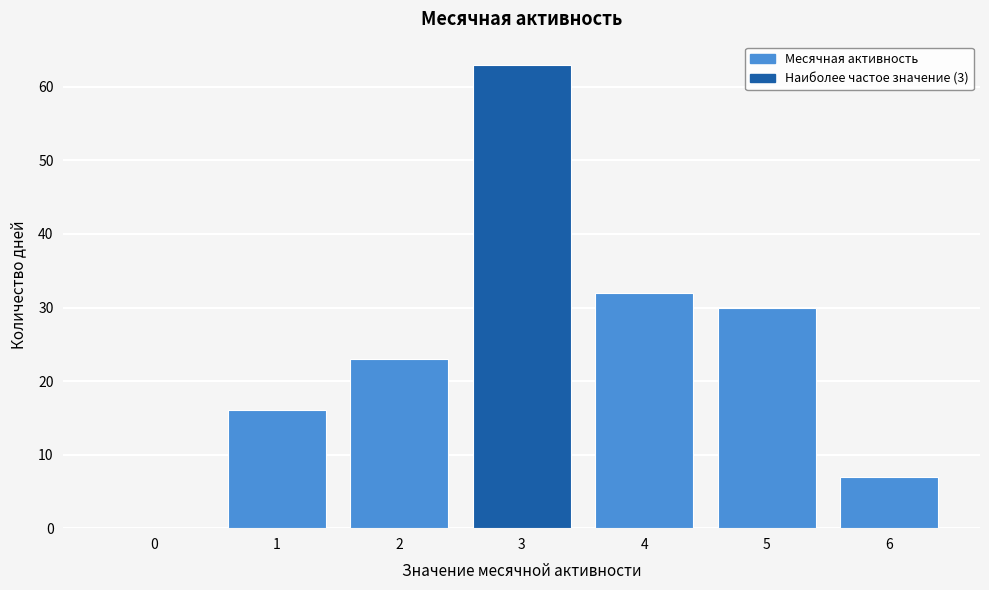

Reading left to right, what are all the values shown in this chart?

0=0	1=16	2=23	3=63	4=32	5=30	6=7